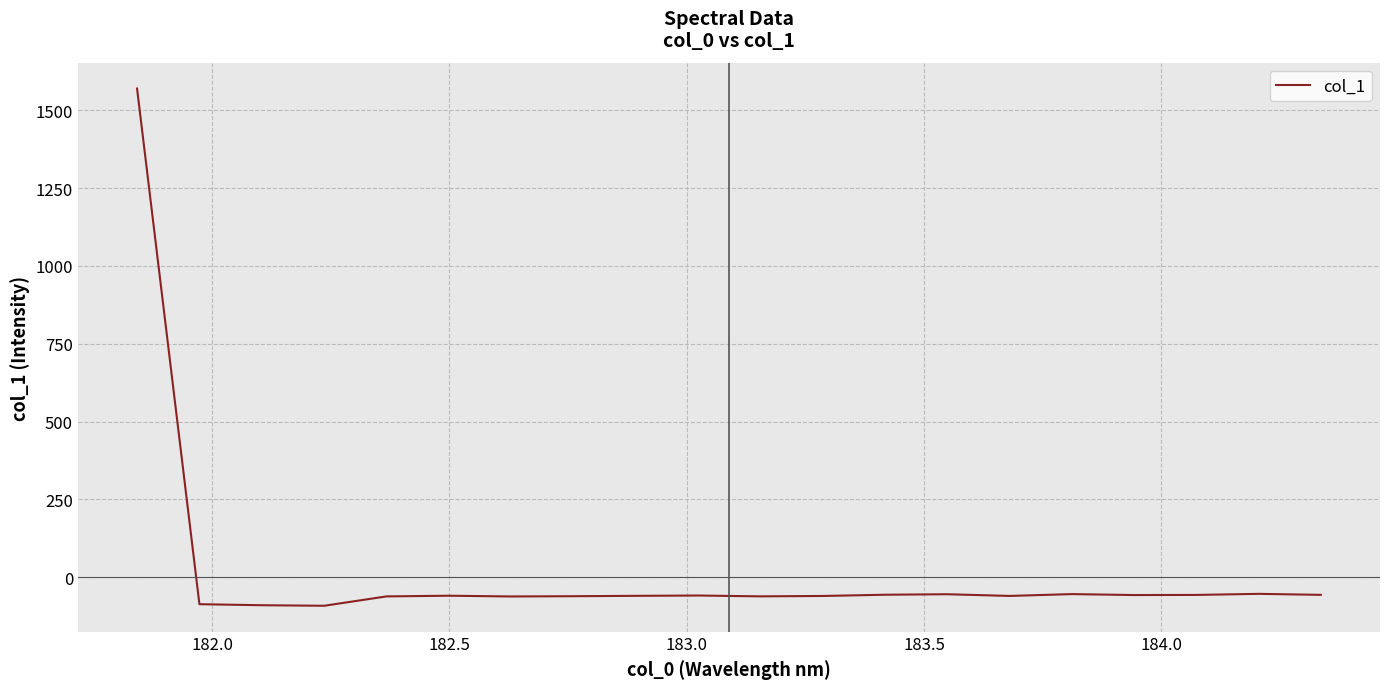

What is the maximum value shown in the chart?

1569.9